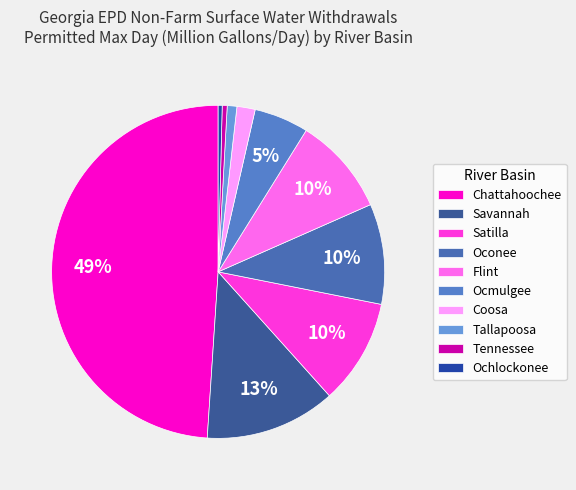

How many segments does this pie chart have?

10